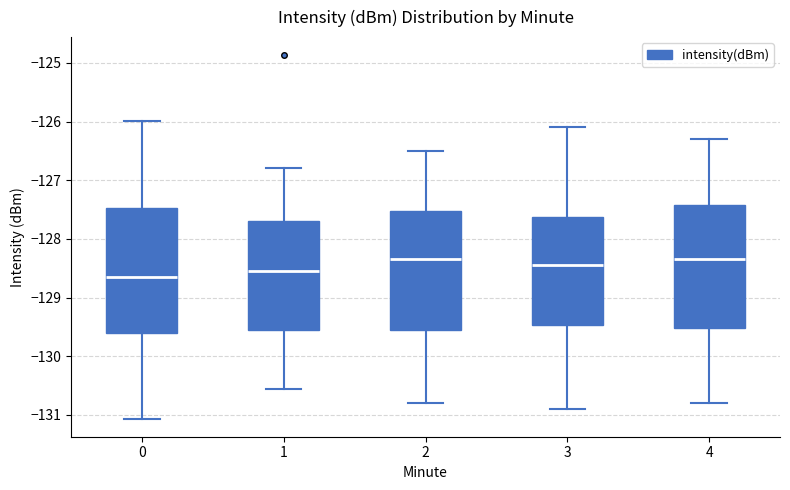

Reading left to right, read every box against the y-axis: the position of its median line, the range the box covers, and the ends of its whiskers. The values are not printed on the chart, so give them approximately, as read against the axis.

0: median -128.6, box -129.6 to -127.5, whiskers -131.1 to -126.0
1: median -128.5, box -129.5 to -127.7, whiskers -130.6 to -126.8
2: median -128.3, box -129.5 to -127.5, whiskers -130.8 to -126.5
3: median -128.4, box -129.5 to -127.6, whiskers -130.9 to -126.1
4: median -128.3, box -129.5 to -127.4, whiskers -130.8 to -126.3